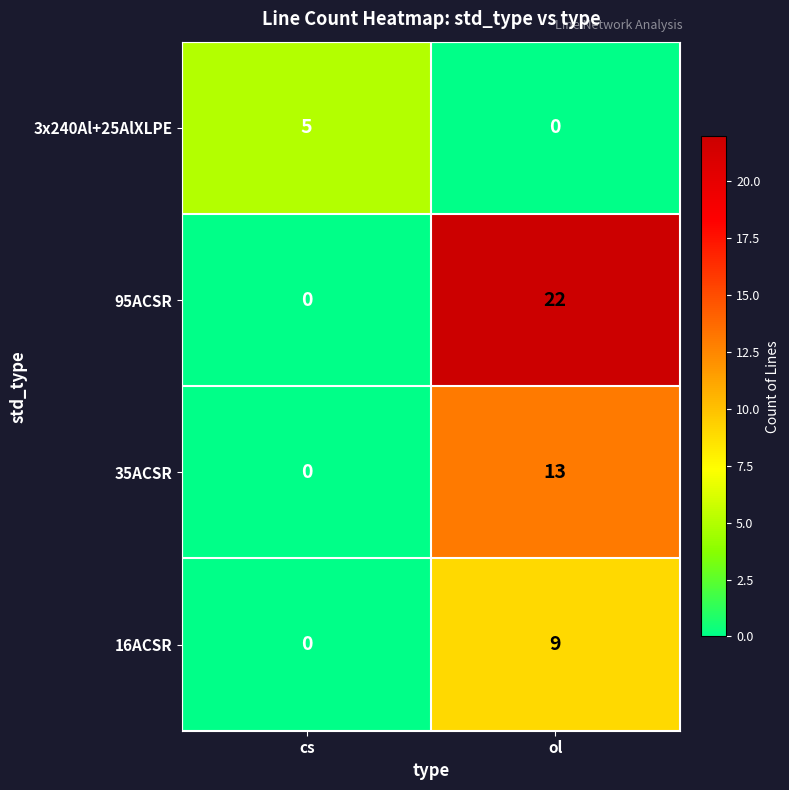

What is the difference between the highest and lowest values at ol?

22